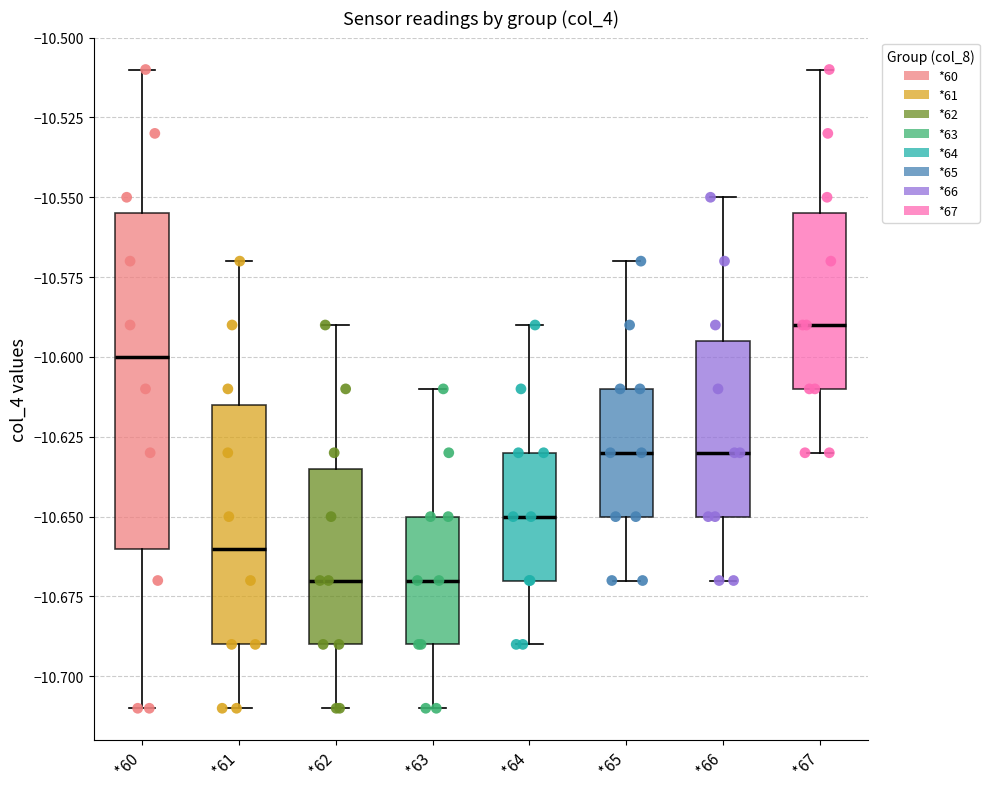

Reading left to right, read every box against the y-axis: the position of its median line, the range the box covers, and the ends of its whiskers. The values are not printed on the chart, so give them approximately, as read against the axis.

*60: median -10.600, box -10.660 to -10.555, whiskers -10.710 to -10.510
*61: median -10.660, box -10.690 to -10.615, whiskers -10.710 to -10.570
*62: median -10.670, box -10.690 to -10.635, whiskers -10.710 to -10.590
*63: median -10.670, box -10.690 to -10.650, whiskers -10.710 to -10.610
*64: median -10.650, box -10.670 to -10.630, whiskers -10.690 to -10.590
*65: median -10.630, box -10.650 to -10.610, whiskers -10.670 to -10.570
*66: median -10.630, box -10.650 to -10.595, whiskers -10.670 to -10.550
*67: median -10.590, box -10.610 to -10.555, whiskers -10.630 to -10.510